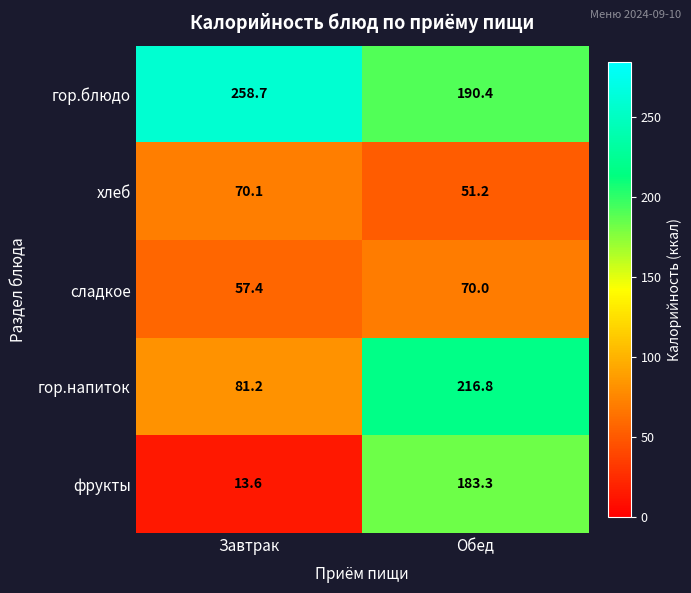

The фрукты series shows 121.5 at Обед. True or false?

False